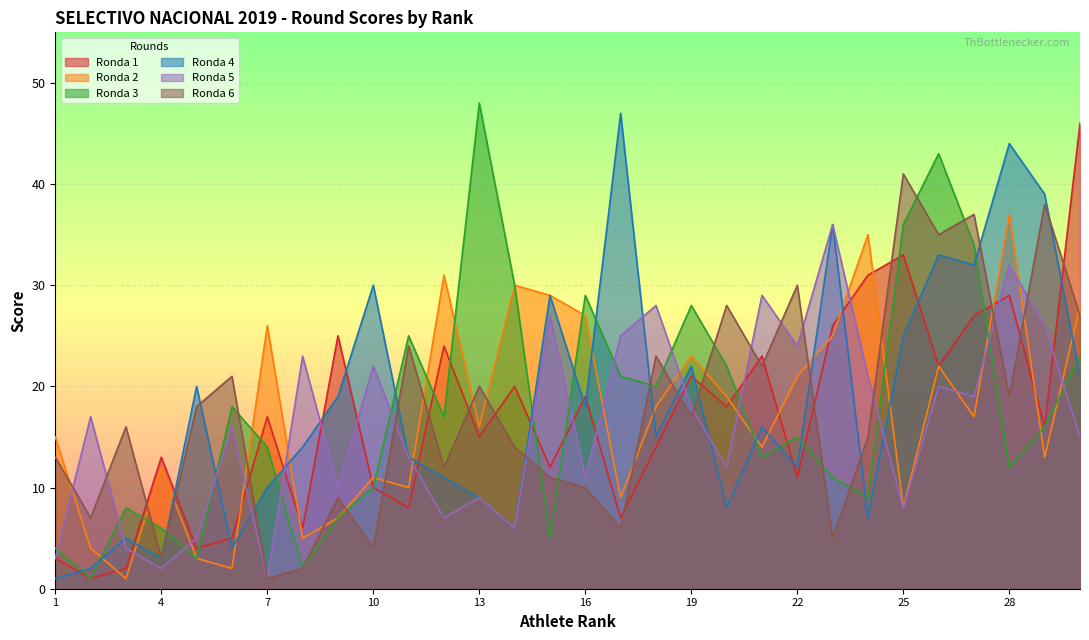

What is the difference between the maximum and second lowest values in the Ronda 5 series?

34